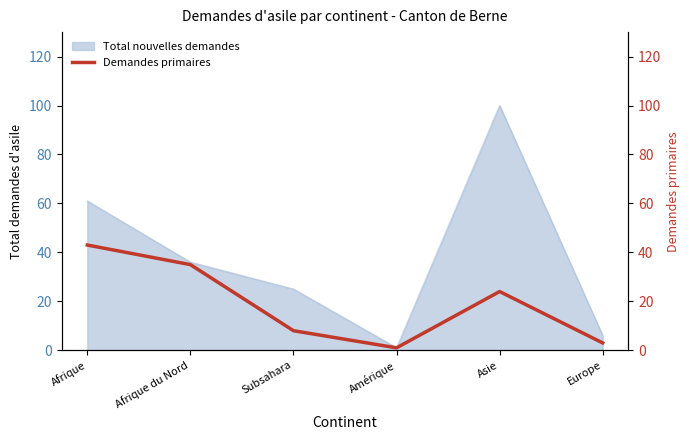

What is the label of the 6th point from the left?

Europe